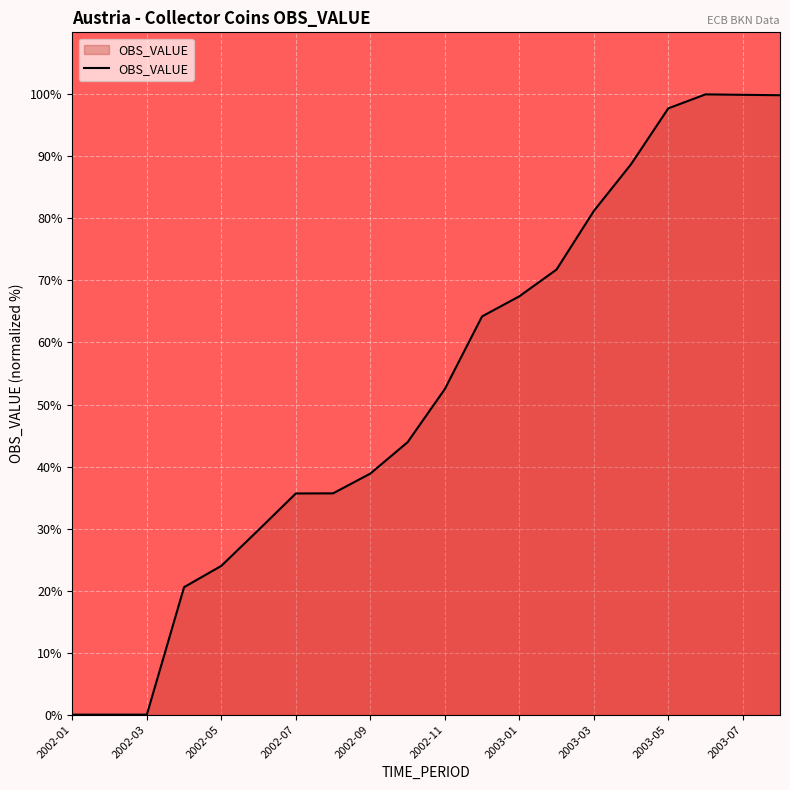

What is the difference between the maximum and minimum values?

100.0